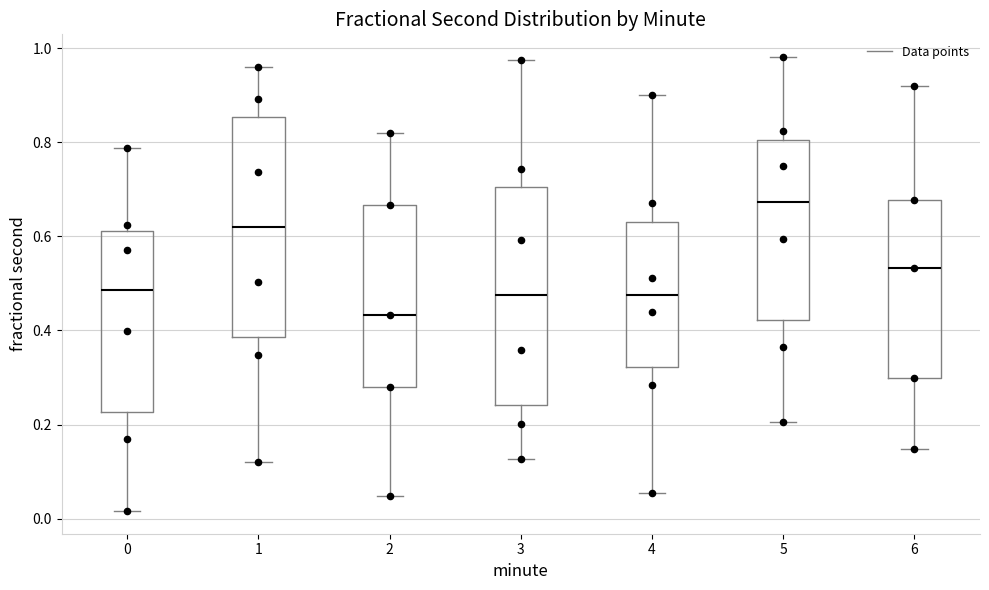

Where does the median line of the box at x = 6 sit on the y-axis? The values are not printed on the chart, so give them approximately, as read against the axis.

0.54